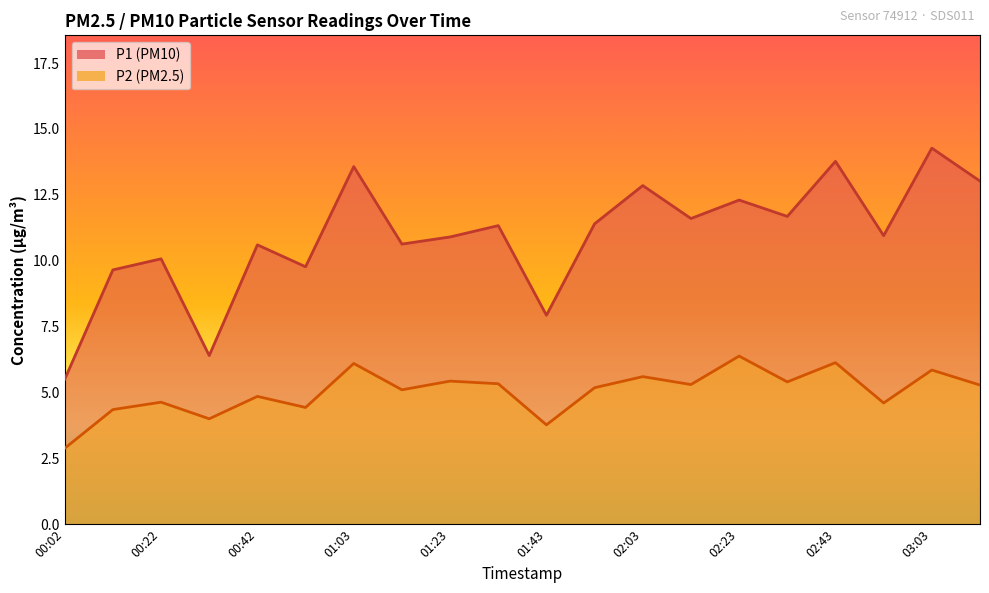

True or false: P2 and P1 cross at least once.

False